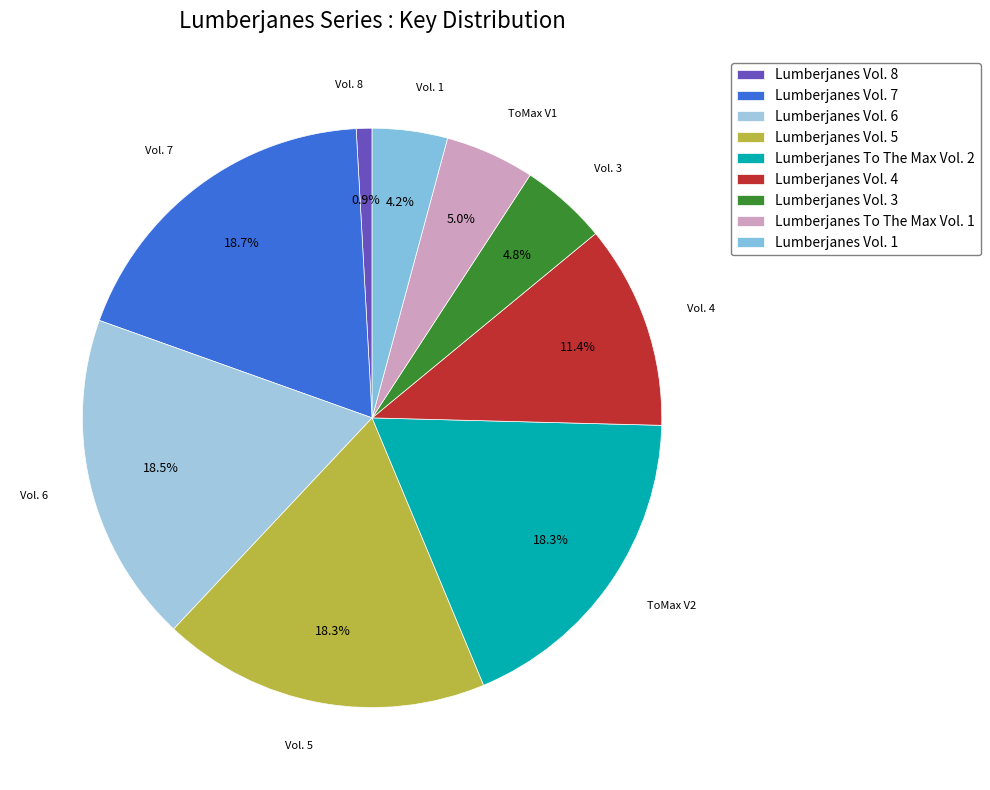

Does Lumberjanes Vol. 7 account for over 50% of the chart?

No